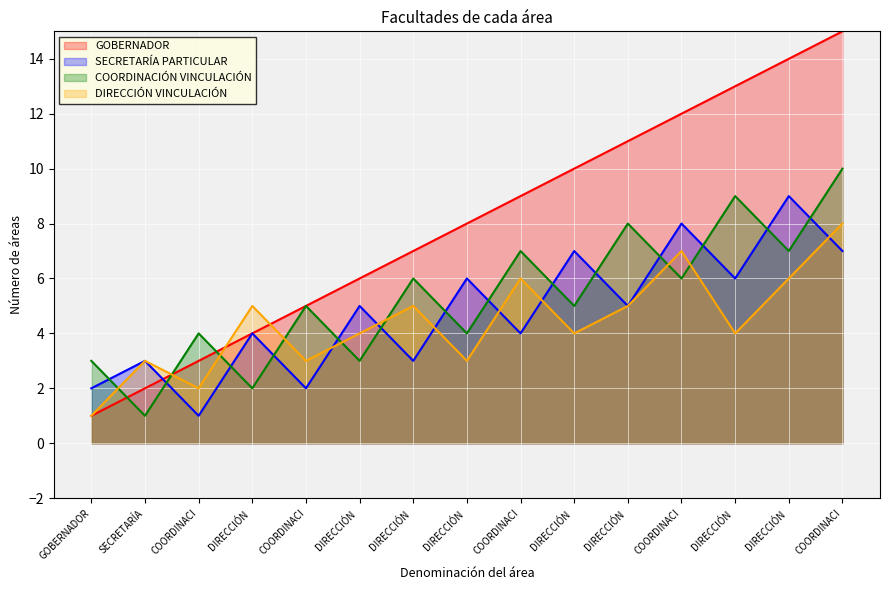

What are all the series names shown in the legend?

GOBERNADOR, SECRETARÍA PARTICULAR, COORDINACIÓN VINCULACIÓN, DIRECCIÓN VINCULACIÓN